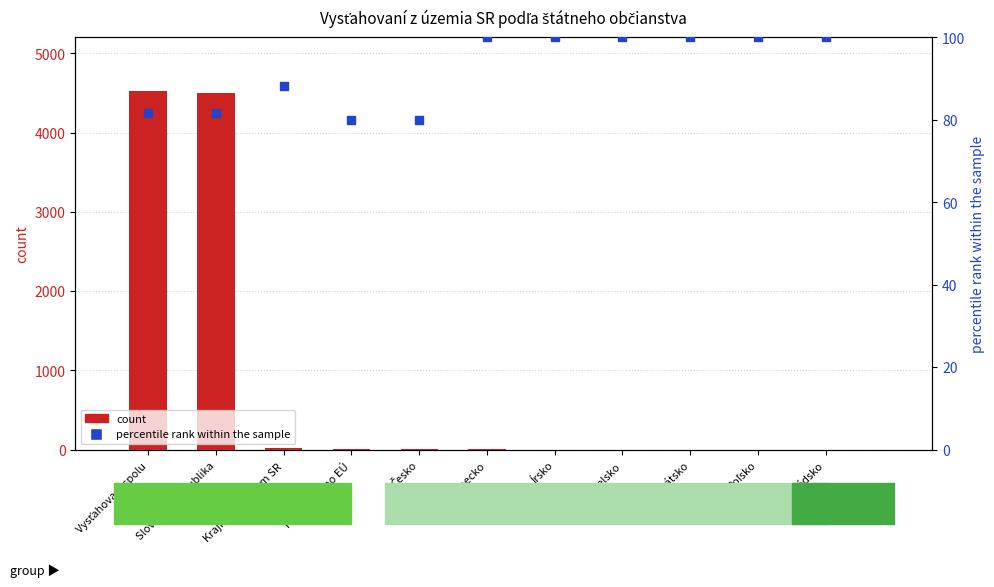

Is the value of count at Česko greater than the value of percentile rank within the sample at Vysťahovaní spolu?

No